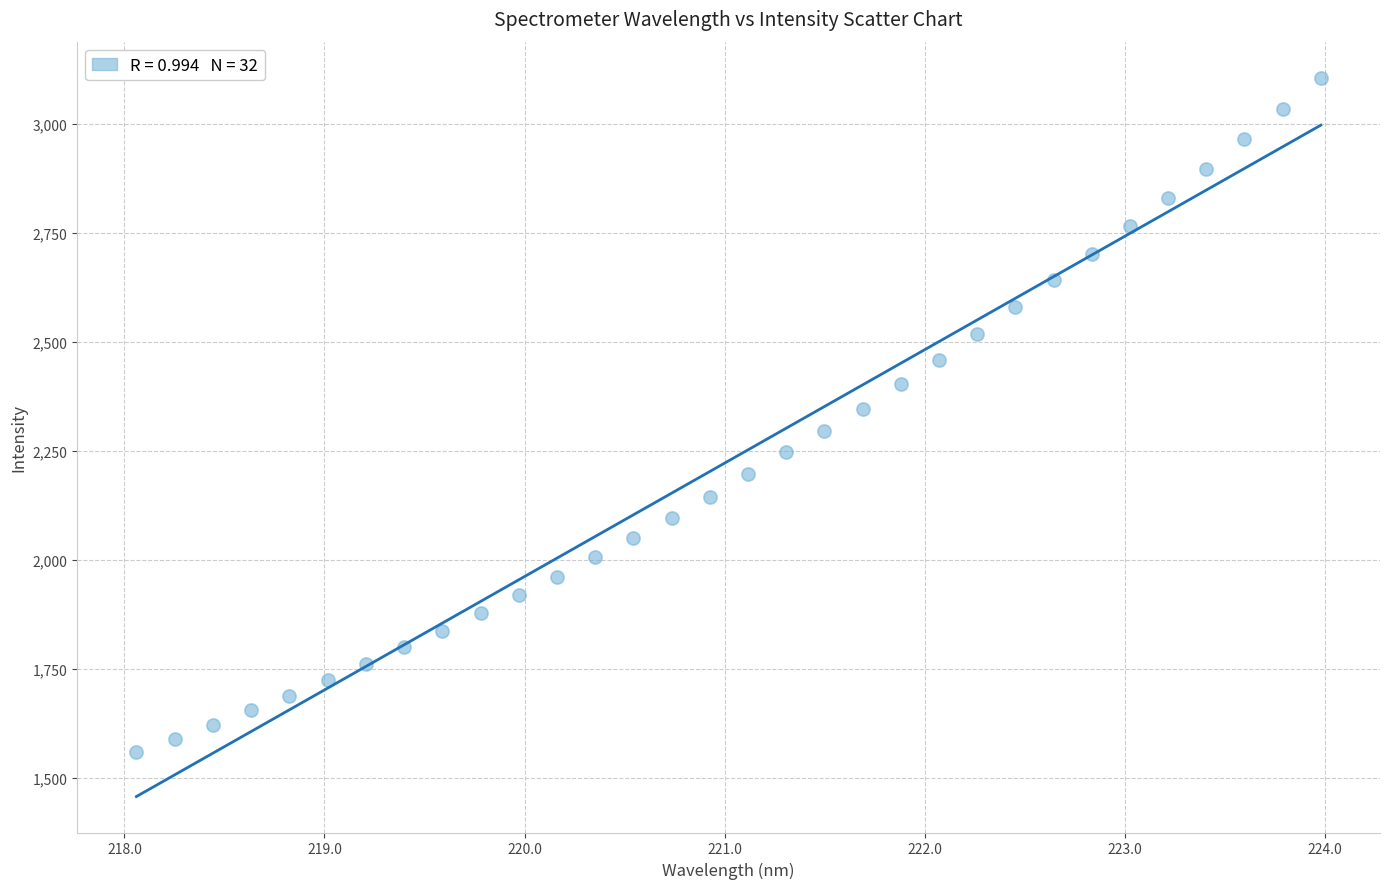

What is the range of X values (max minus min)?

5.9